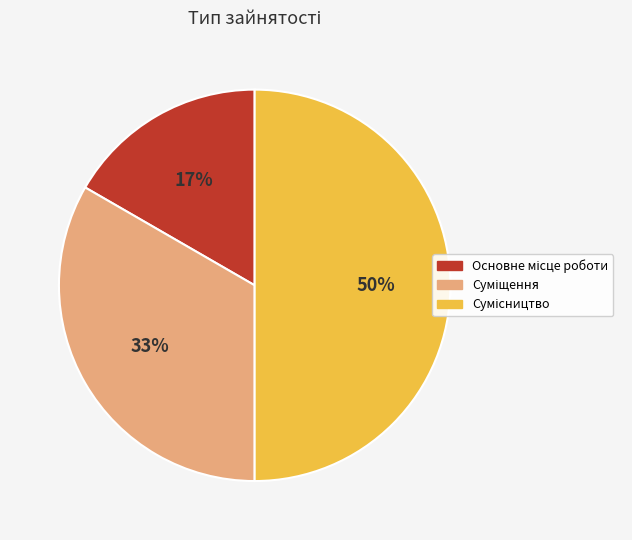

To the nearest percent, what is the average slice percentage?

33%